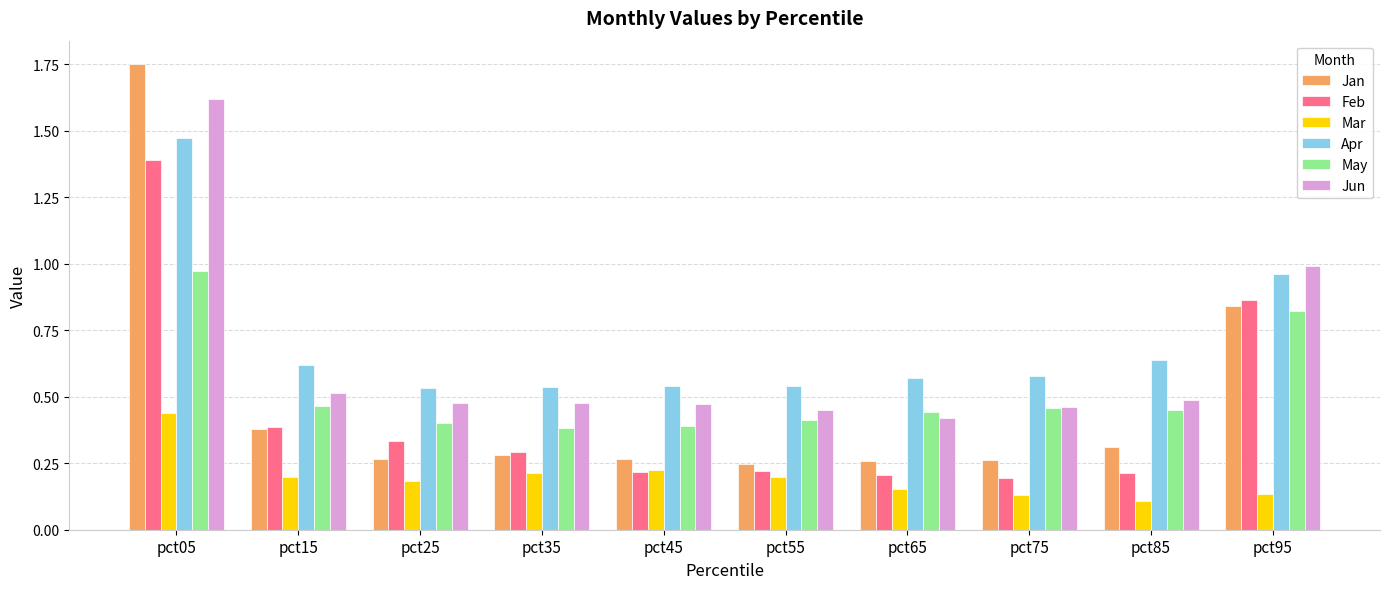

The Feb series shows 0.2 at pct55. True or false?

True